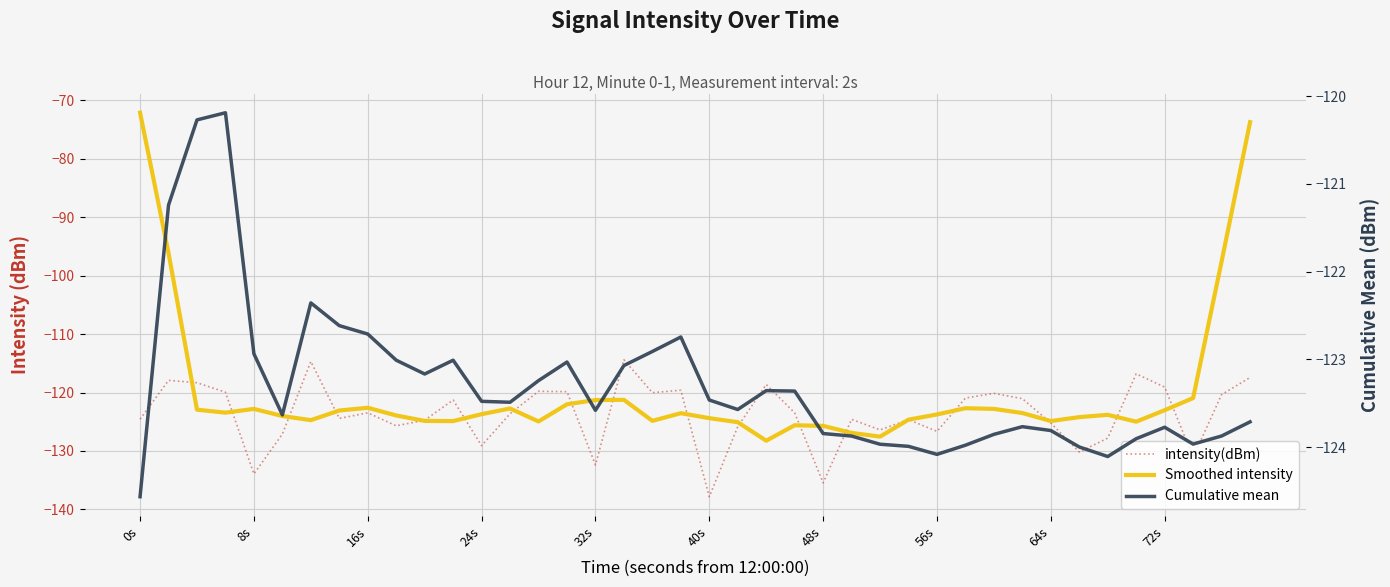

Is the value of intensity(dBm) at 13 greater than the value of Smoothed intensity at 20?

Yes